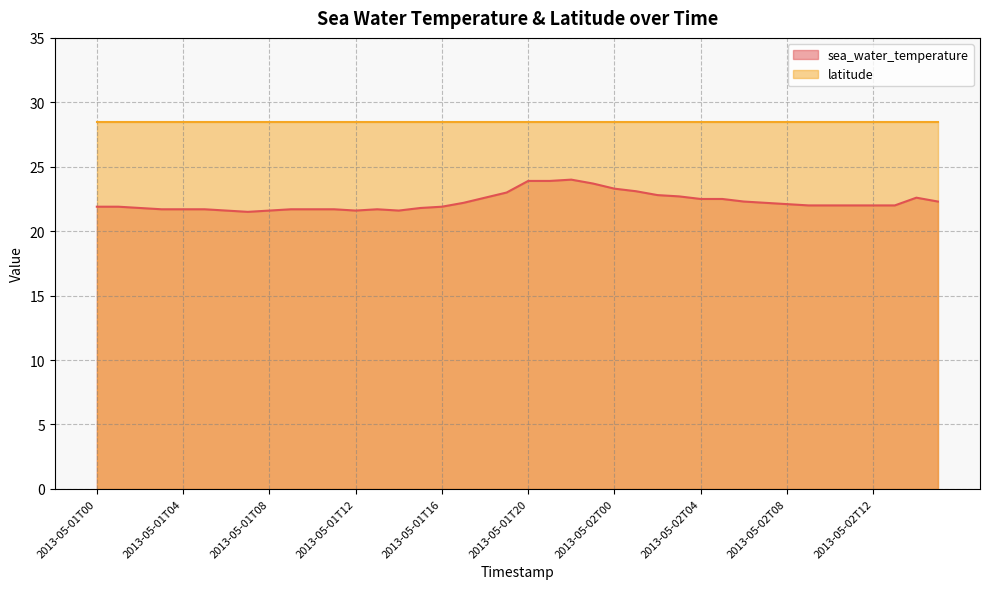

At which category does the data reach its first local peak?

2013-05-01T13